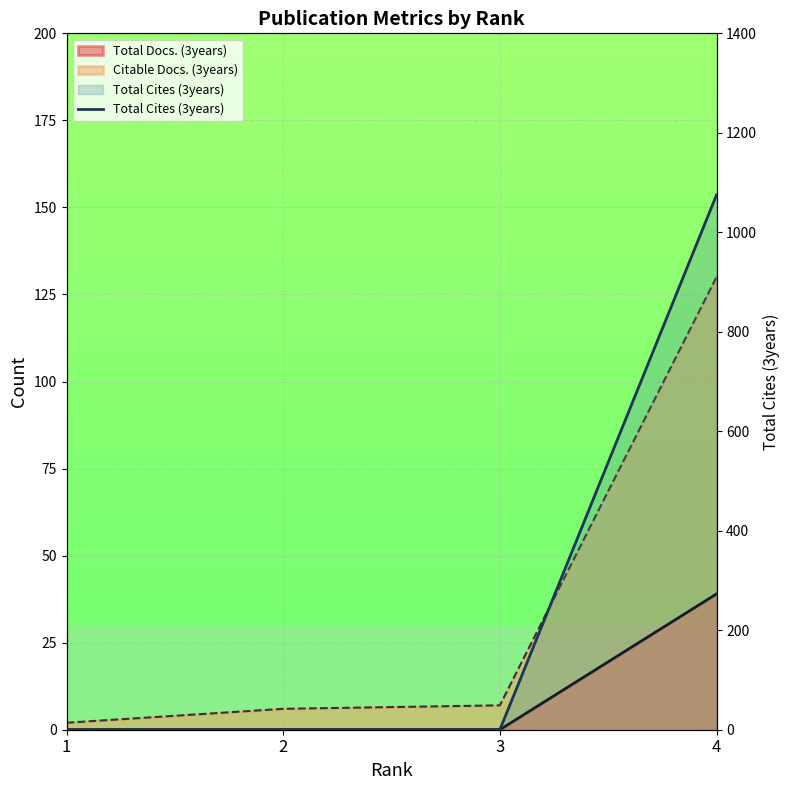

Reading left to right, what are all the values shown in this chart?

1=0	2=0	3=0	4=1075